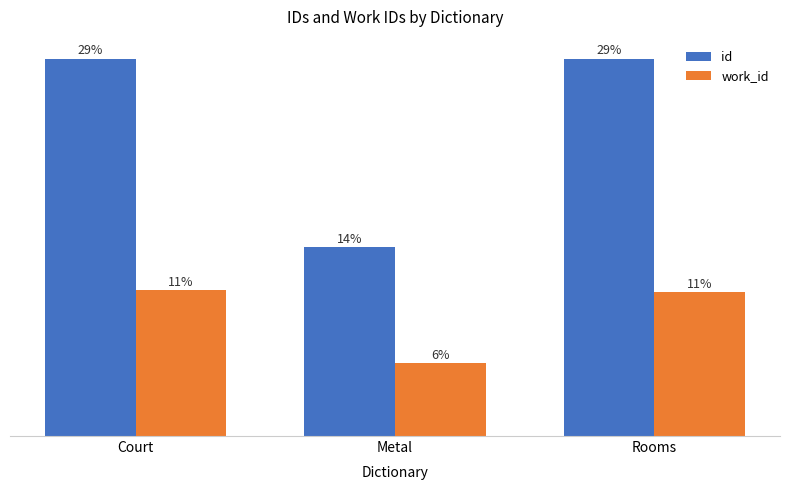

Does the chart contain stacked bars?

No